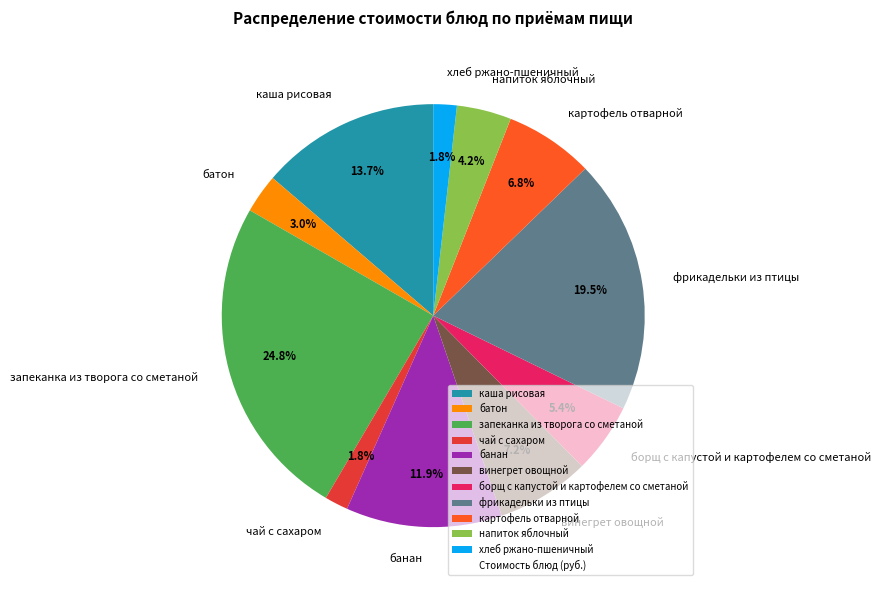

Which slice is the largest?

запеканка из творога со сметаной